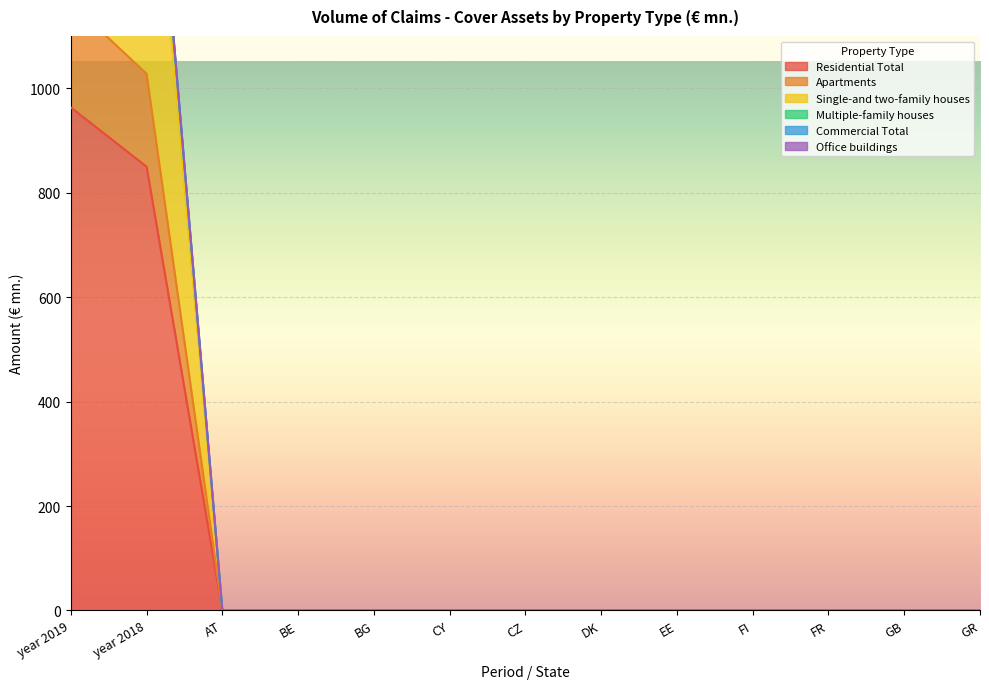

True or false: Single-and two-family houses has more than 0 points higher than both neighbors.

False